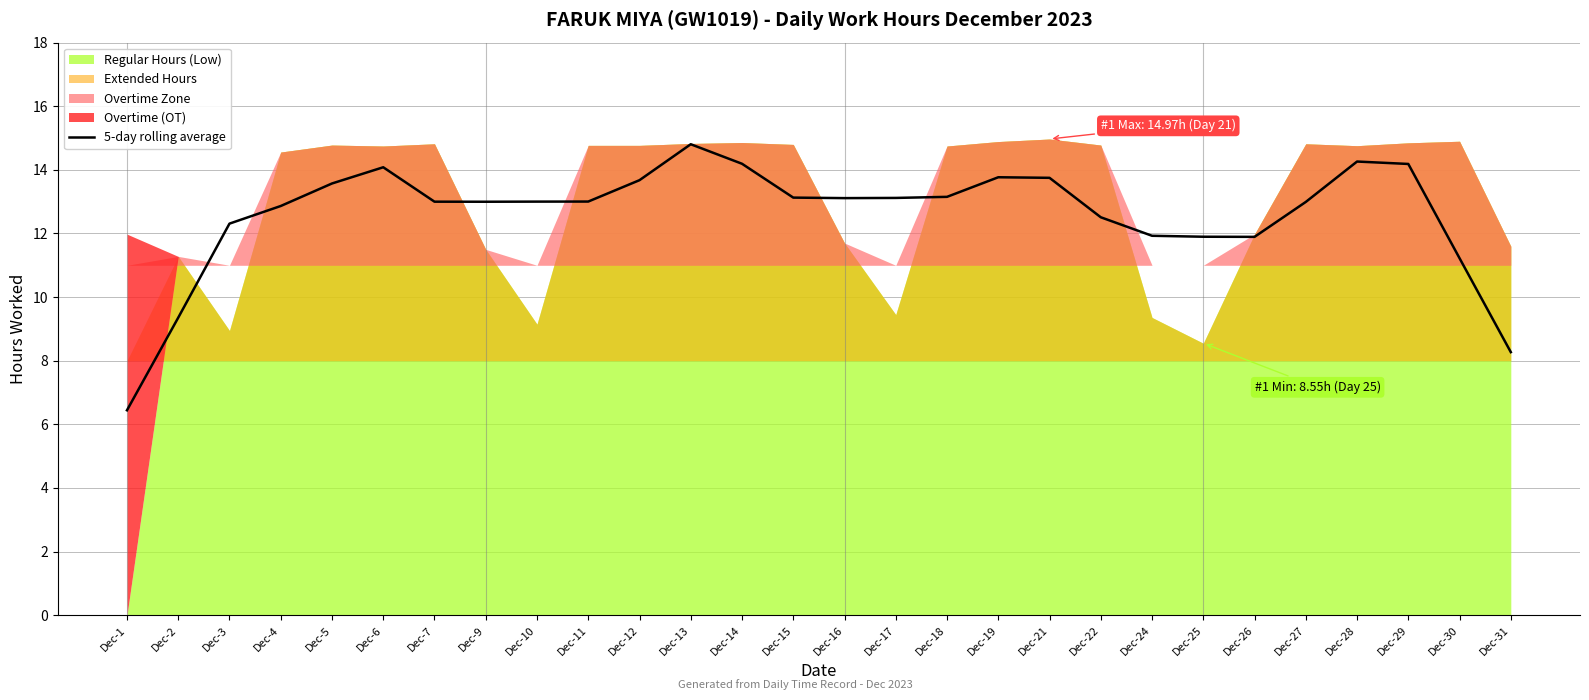

What is the sum of all values?

352.5